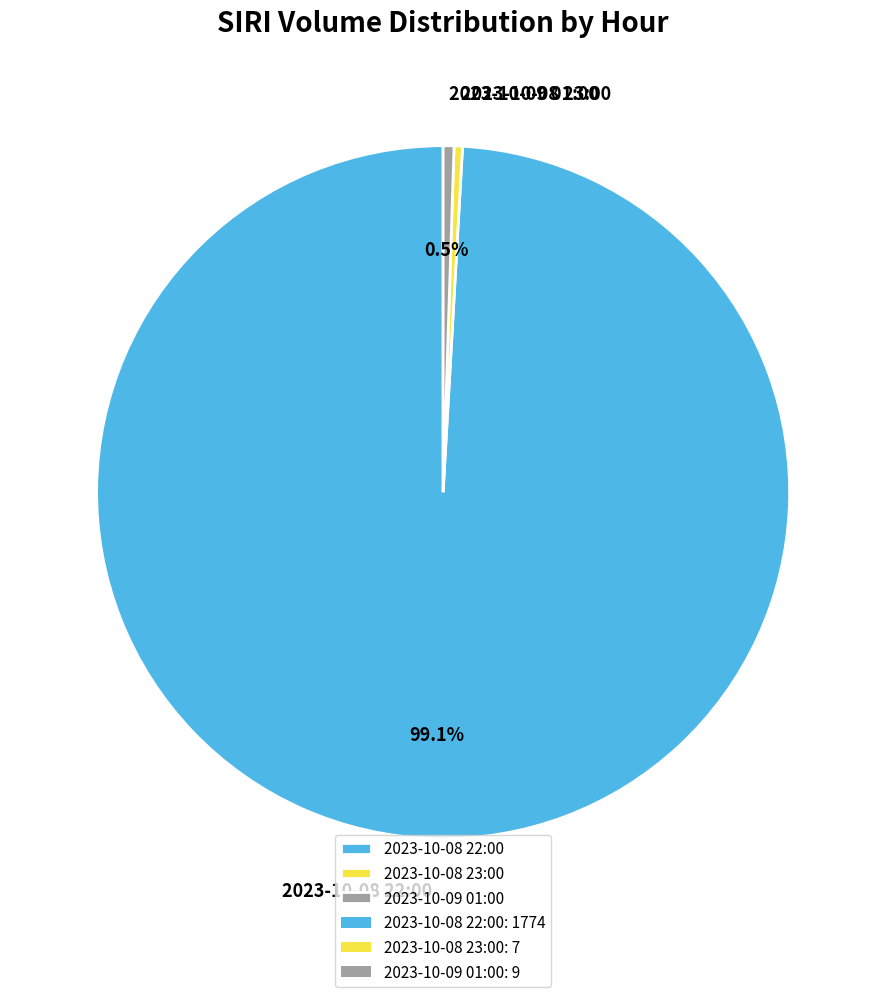

Which has a higher value, 2023-10-08 23:00 or 2023-10-08 22:00?

2023-10-08 22:00